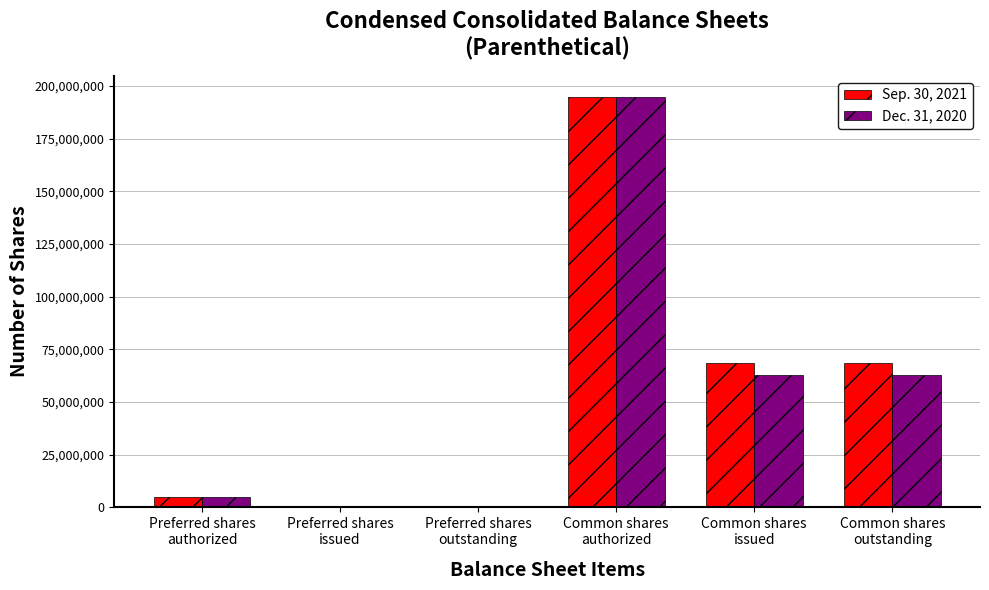

What is the average value of the Sep. 30, 2021 series?

56118886